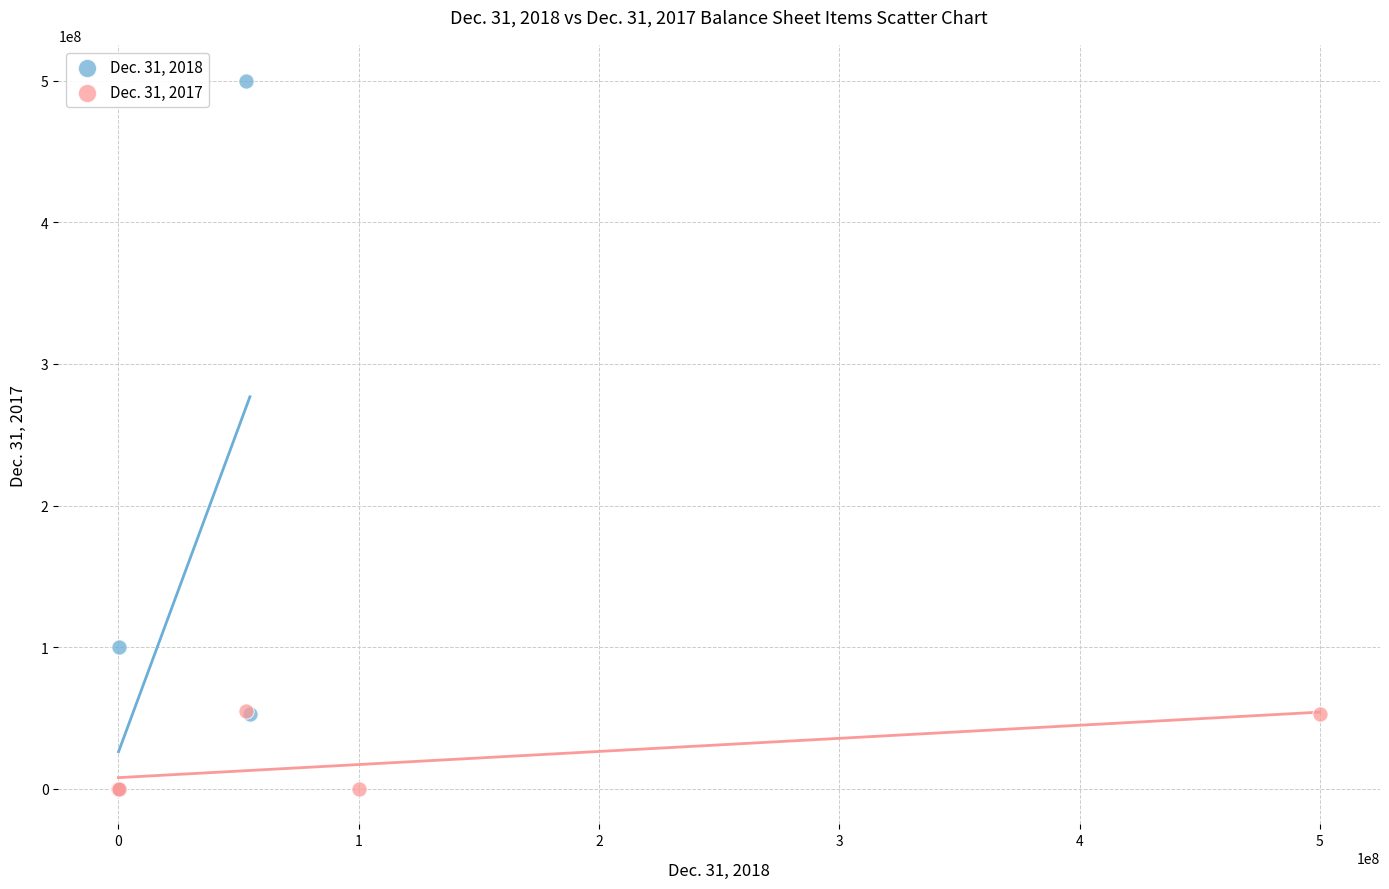

Which series has the largest Y range (max minus min)?

Dec. 31, 2018